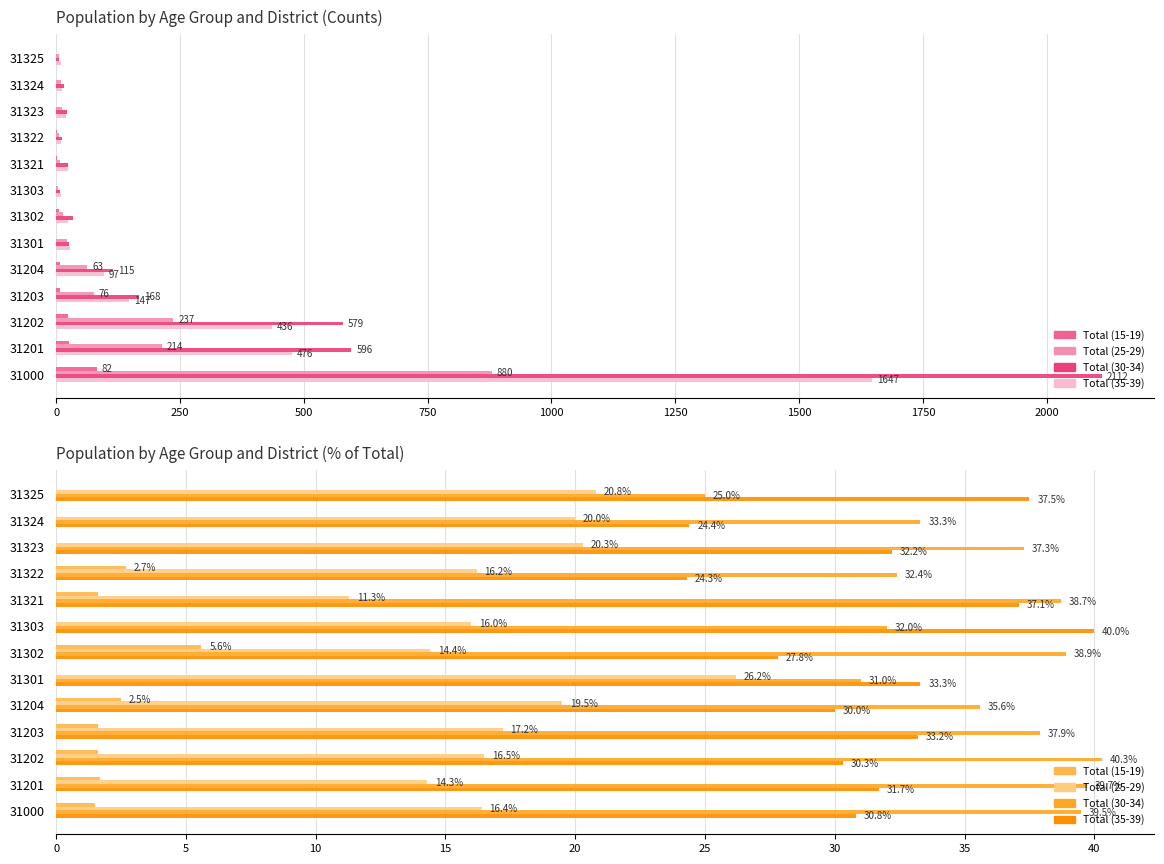

What is the total value across all series at 31323?

89.8